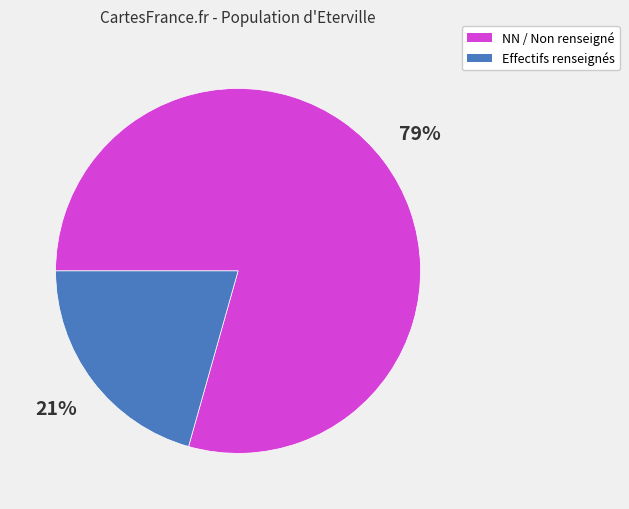

How many segments does this pie chart have?

2